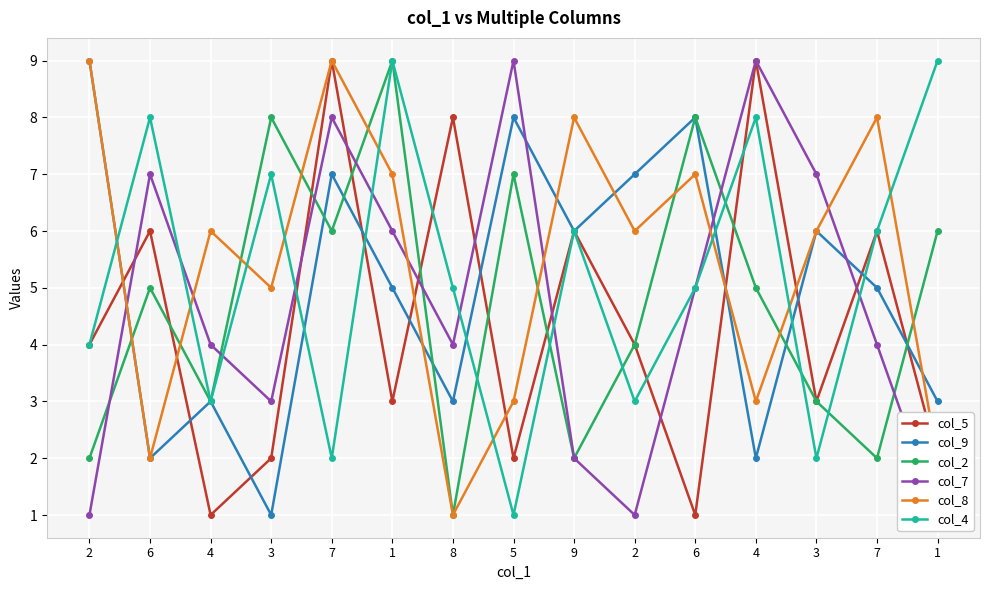

True or false: col_2 and col_4 intersect in this chart.

True